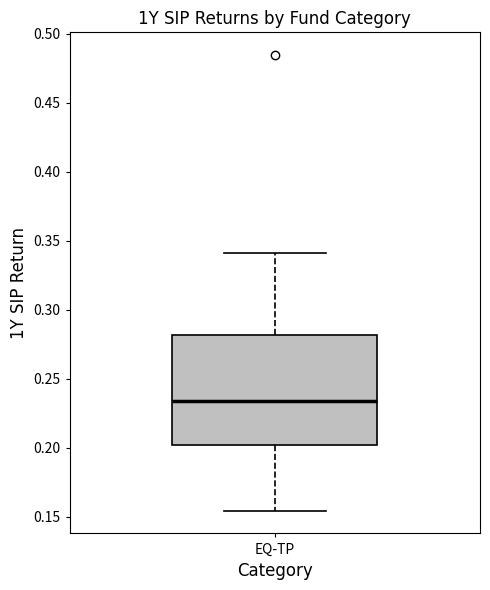

Where does the median line of the box for EQ-TP sit on the y-axis? The values are not printed on the chart, so give them approximately, as read against the axis.

0.235